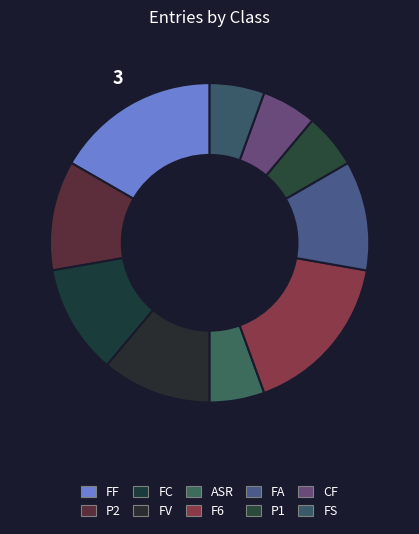

To the nearest percent, what is the average slice percentage?

10%